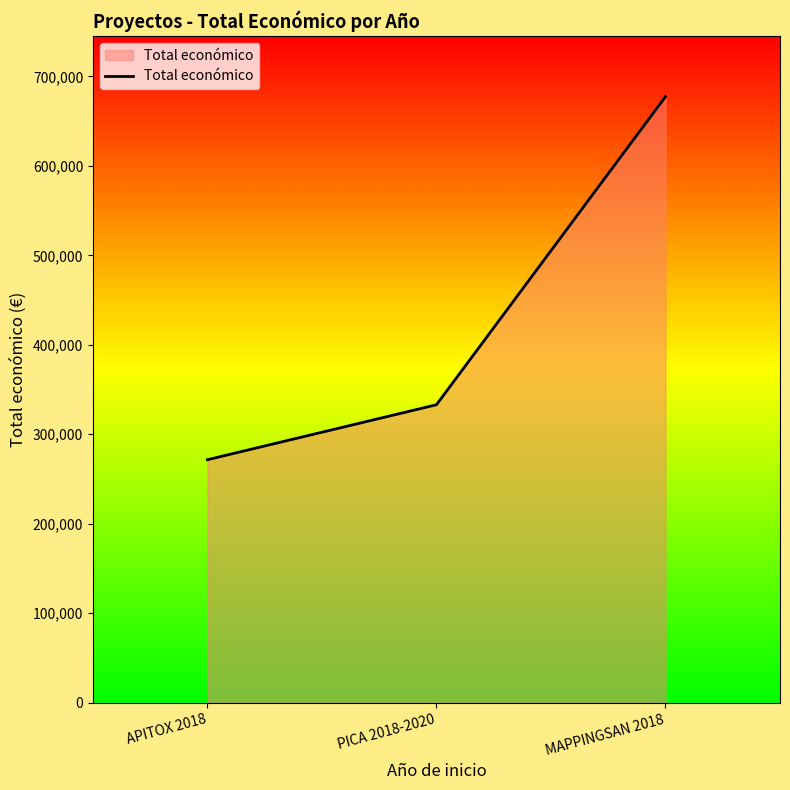

The value at MAPPINGSAN 2018 is 915365. True or false?

False